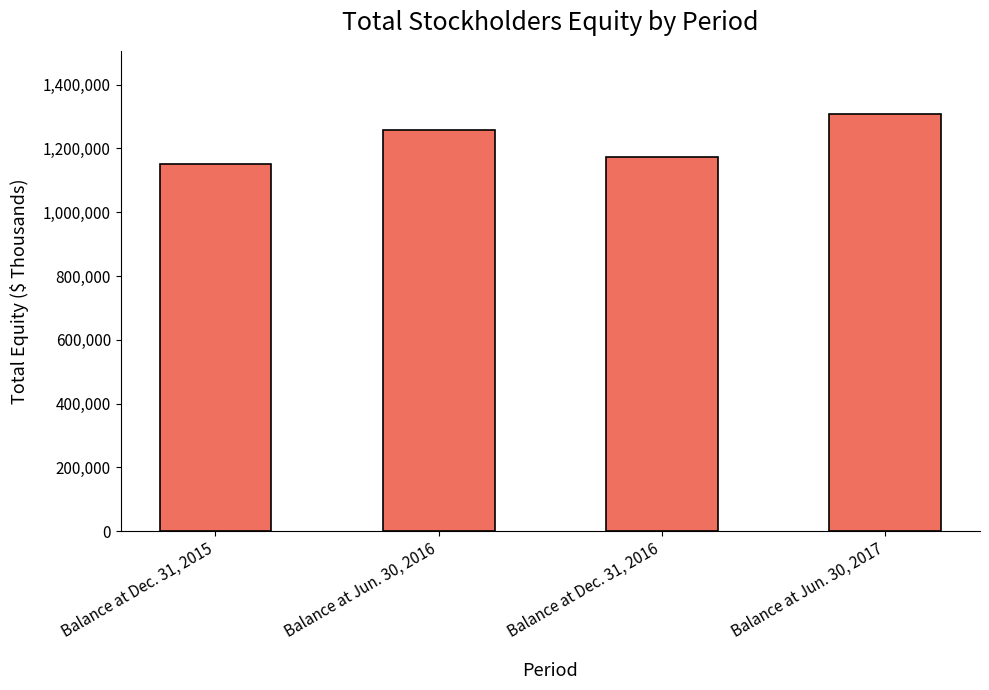

What is the value of the 2nd bar from the left?

1258592